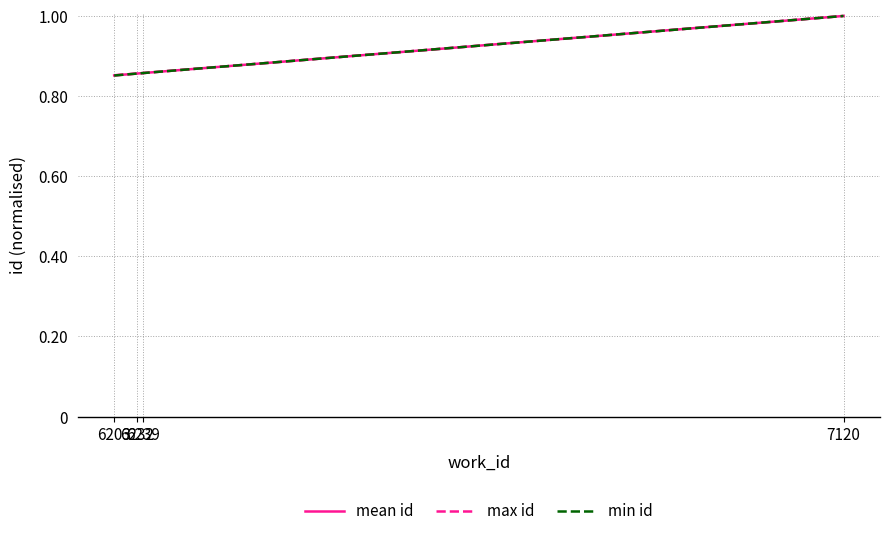

What are all the series names shown in the legend?

mean id, max id, min id